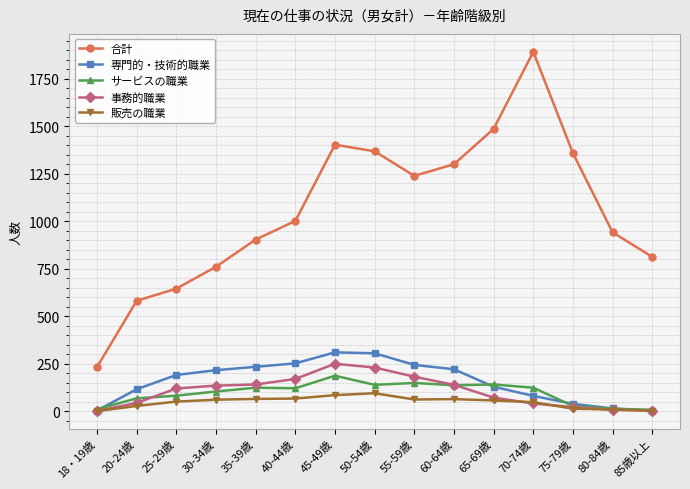

In サービスの職業, how many points are higher than both neighbors (excluding endpoints)?

4